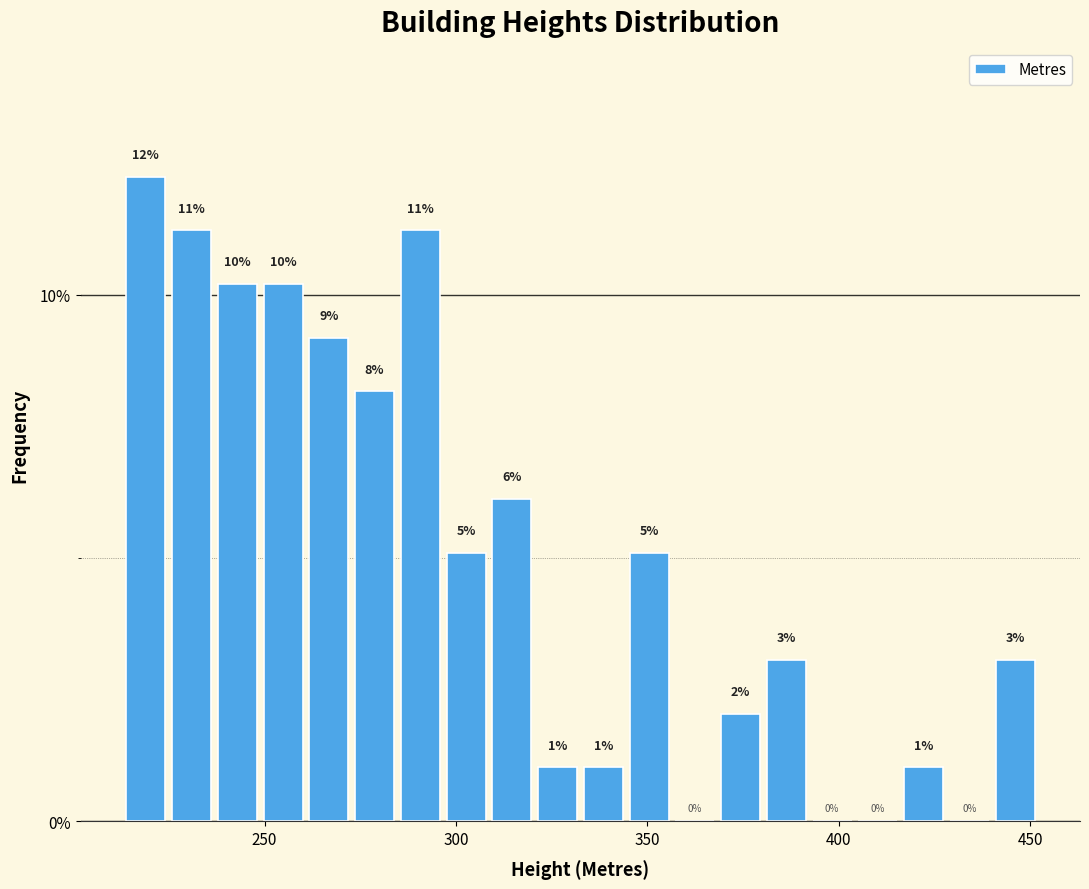

Around what value on the x-axis is the tallest bar? Give the approximate position of its centre, as read against the axis.

220